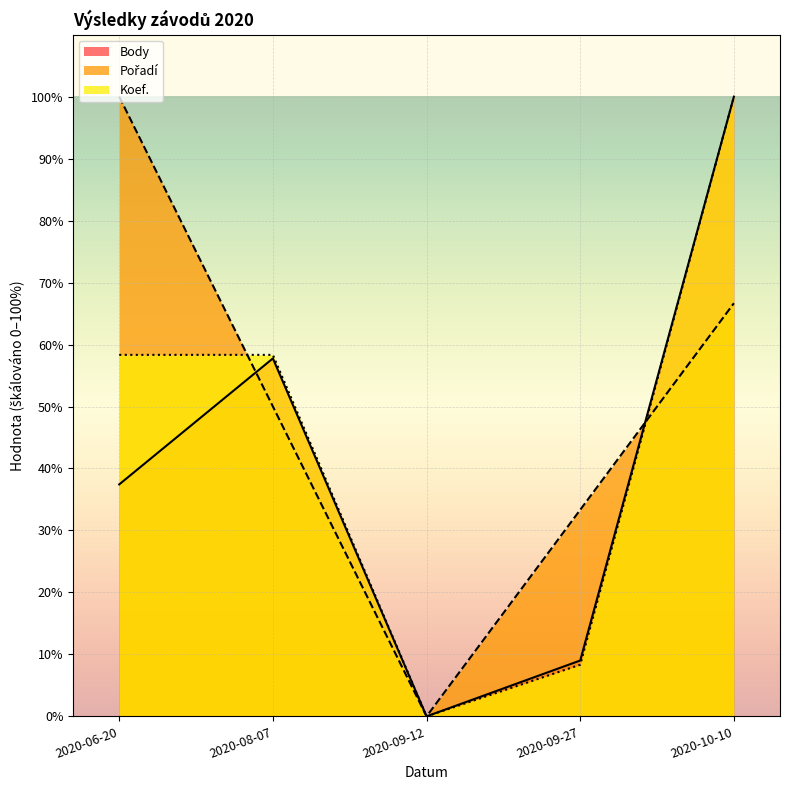

What position from the left is 2020-09-27?

4